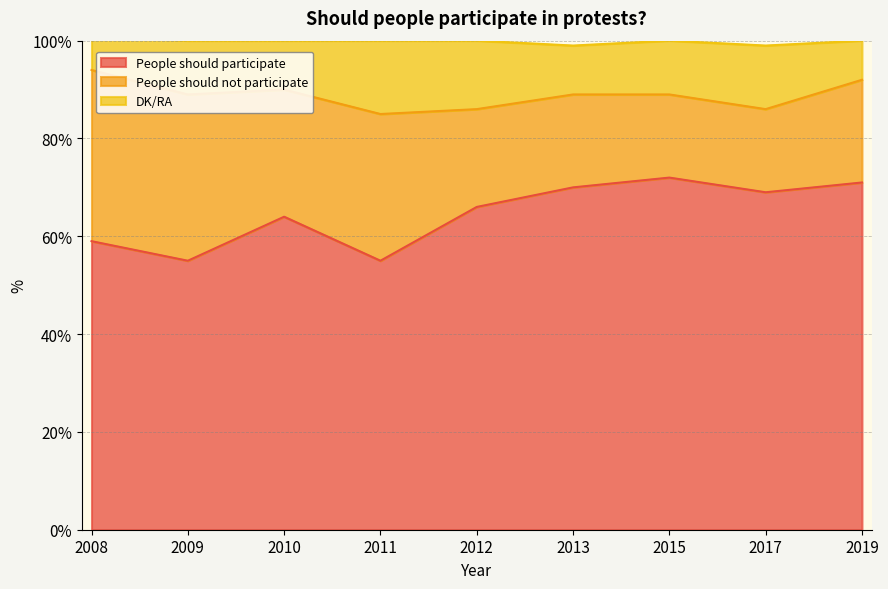

Which label corresponds to the smallest value in the chart?

2009